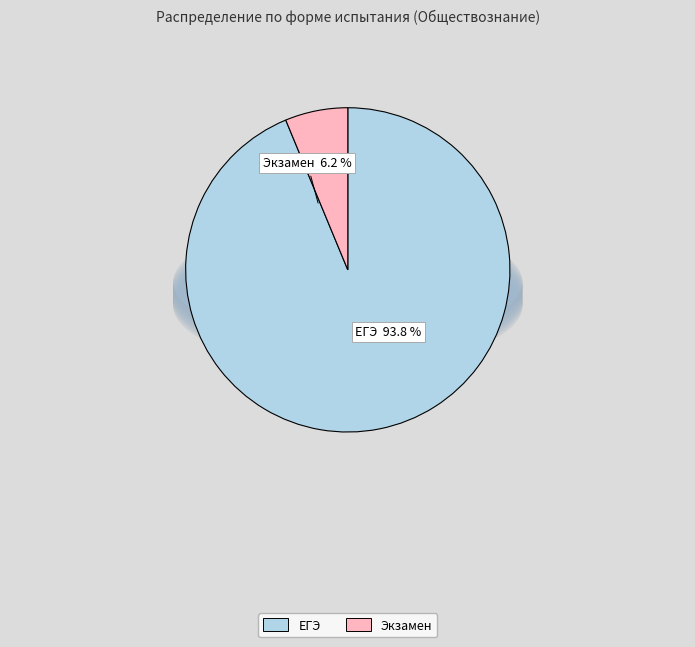

How many segments does this pie chart have?

2